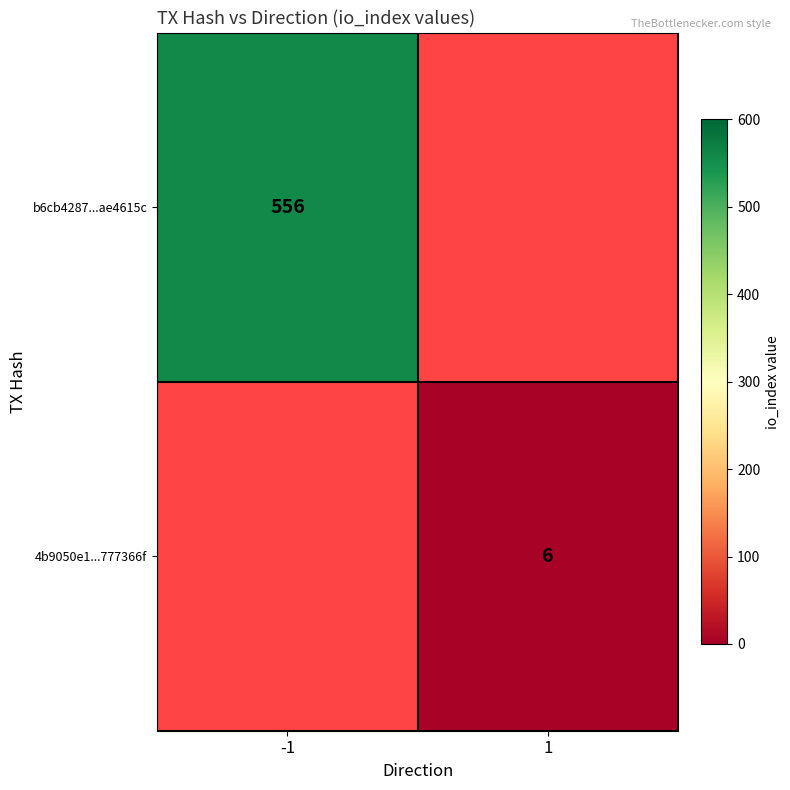

Which category has the lowest value across all series?

1